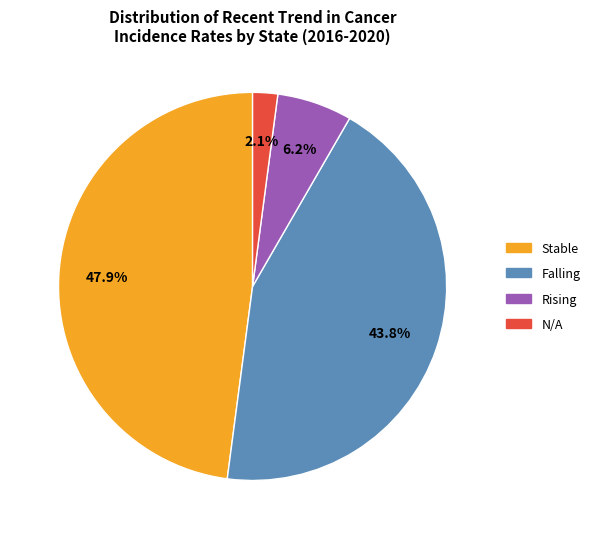

How many slices are in this pie chart?

4